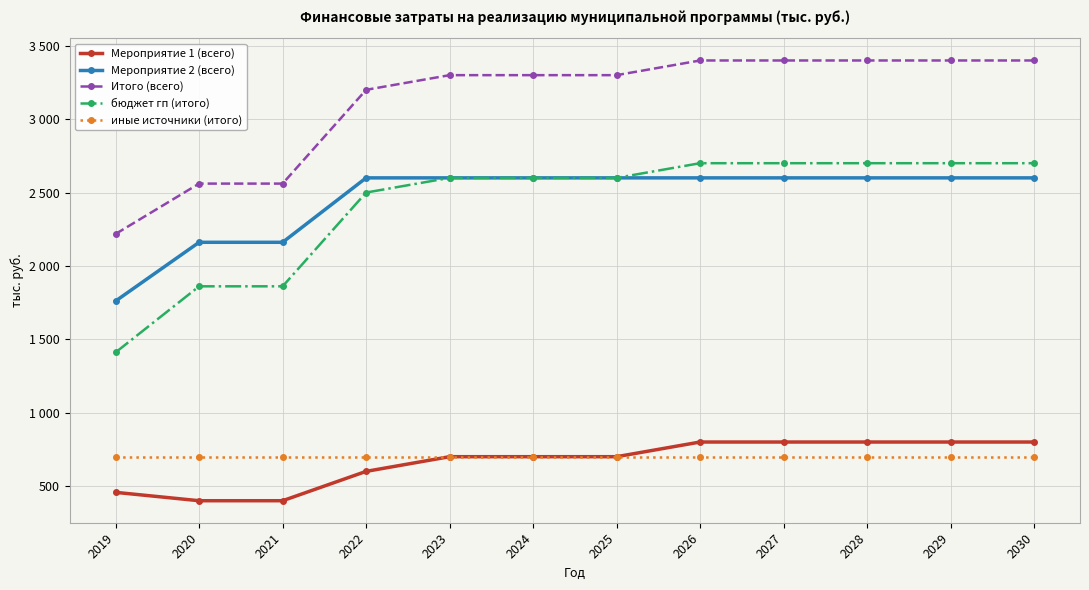

Is this an area chart (filled region under the line)?

No